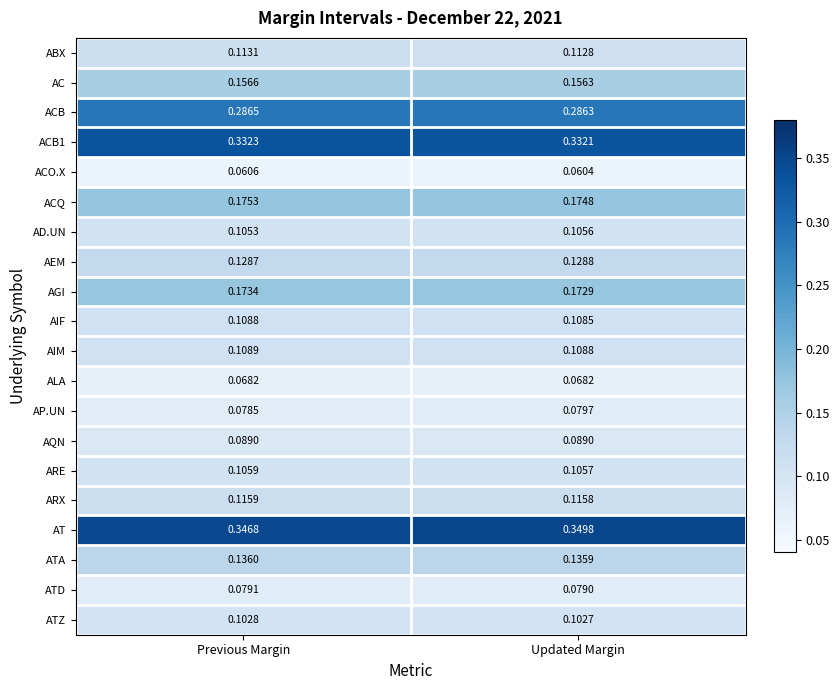

Which series has the largest range (max minus min)?

AT